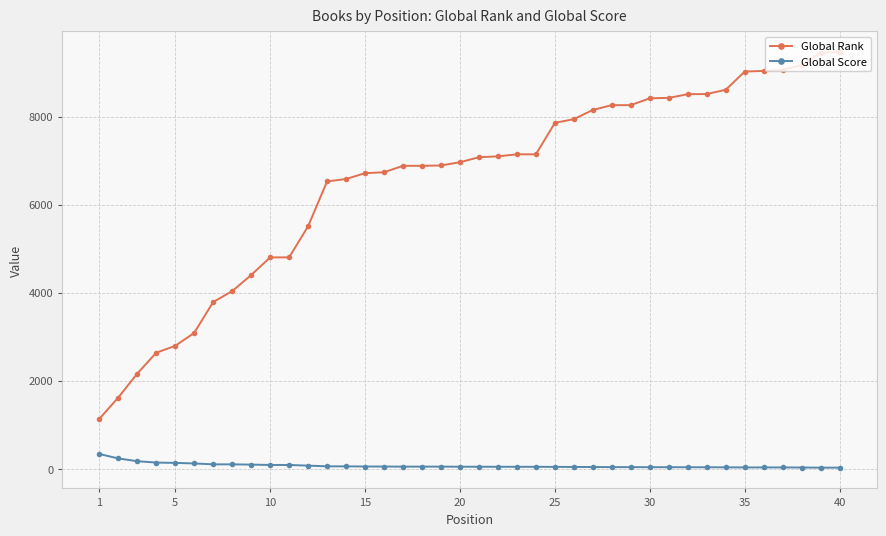

List the series in order of their overall mean, lowest first.

Global Score, Global Rank